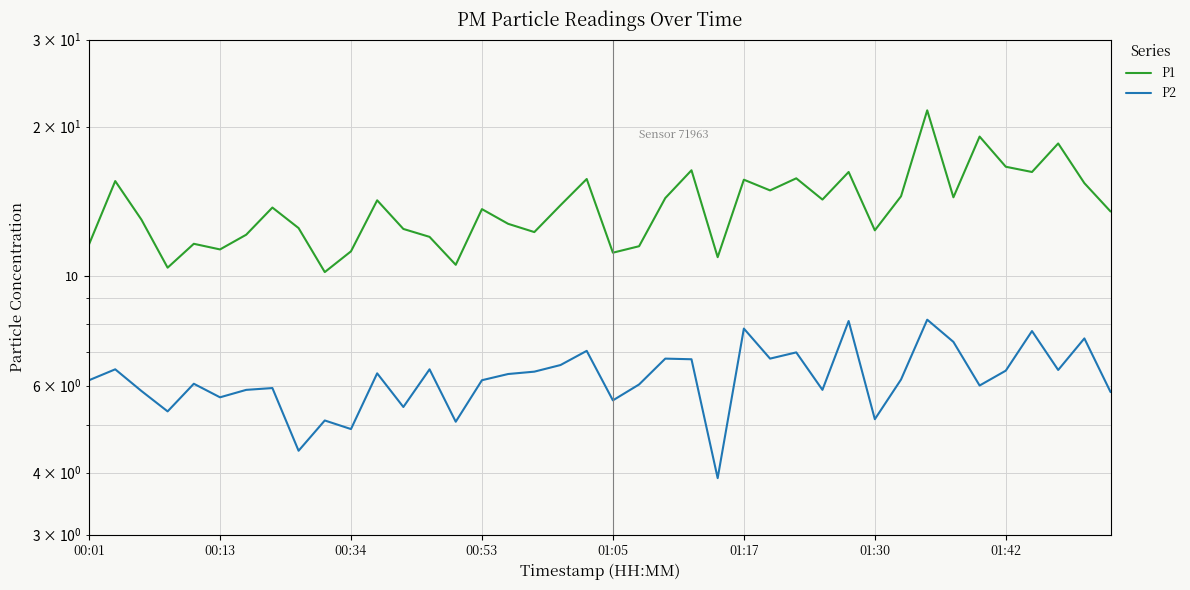

Count the number of categories in the chart.

40